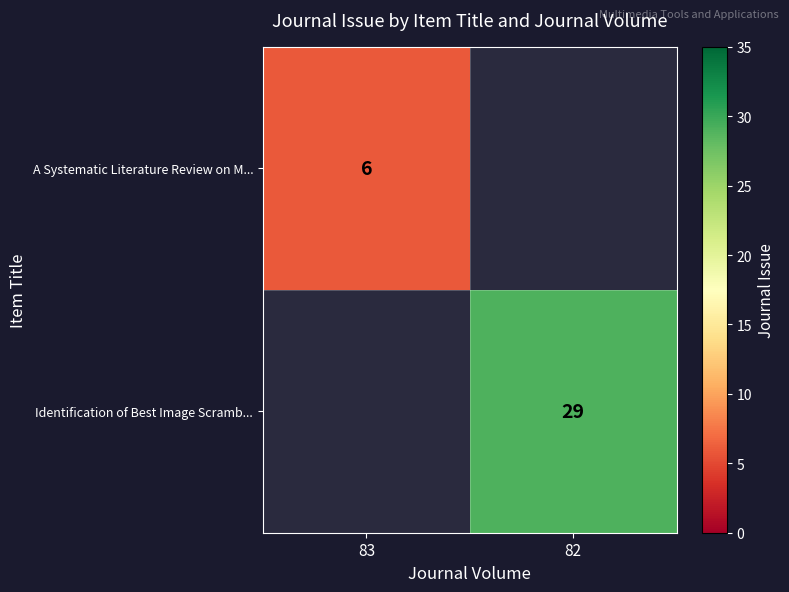

What is the smallest value displayed?

6.0